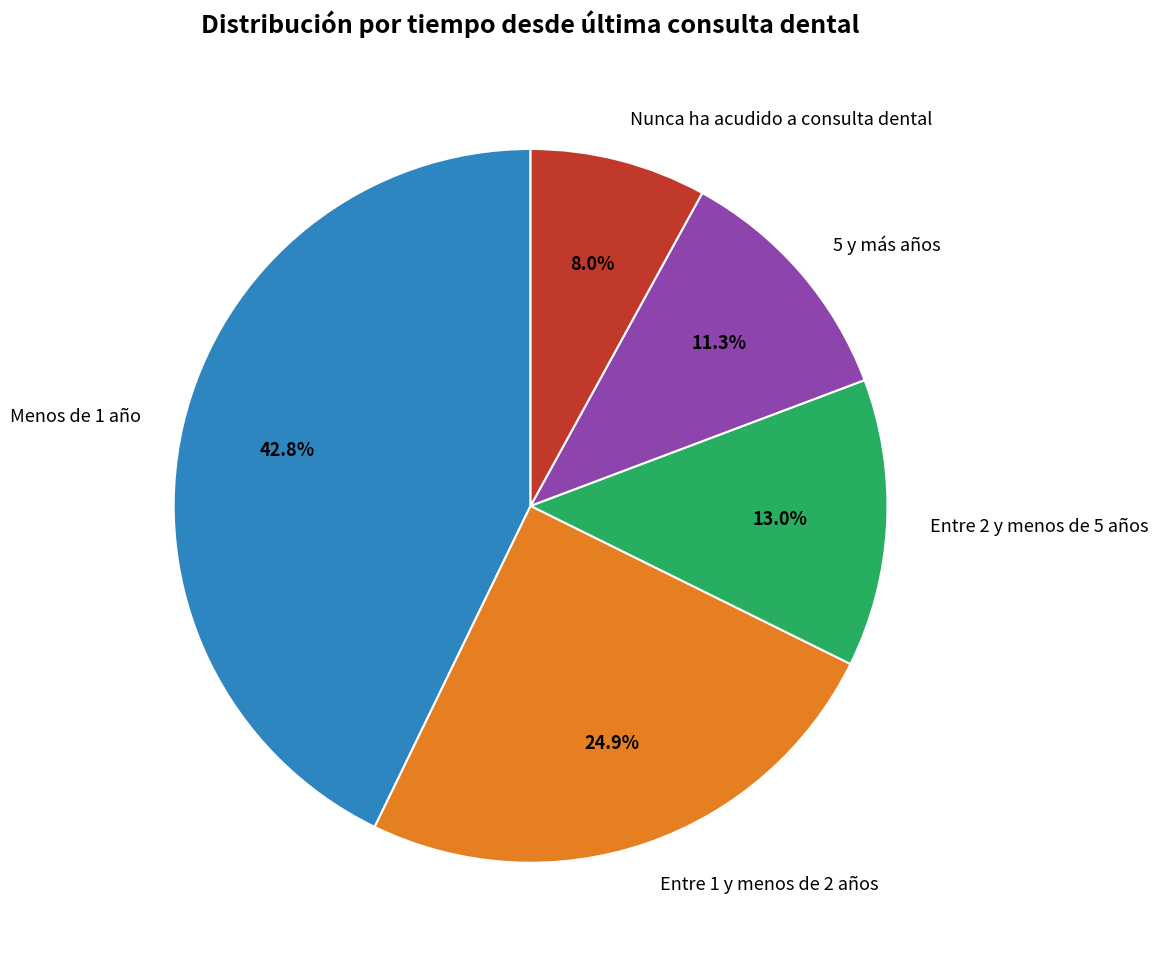

Between Menos de 1 año and Entre 1 y menos de 2 años, which is larger?

Menos de 1 año